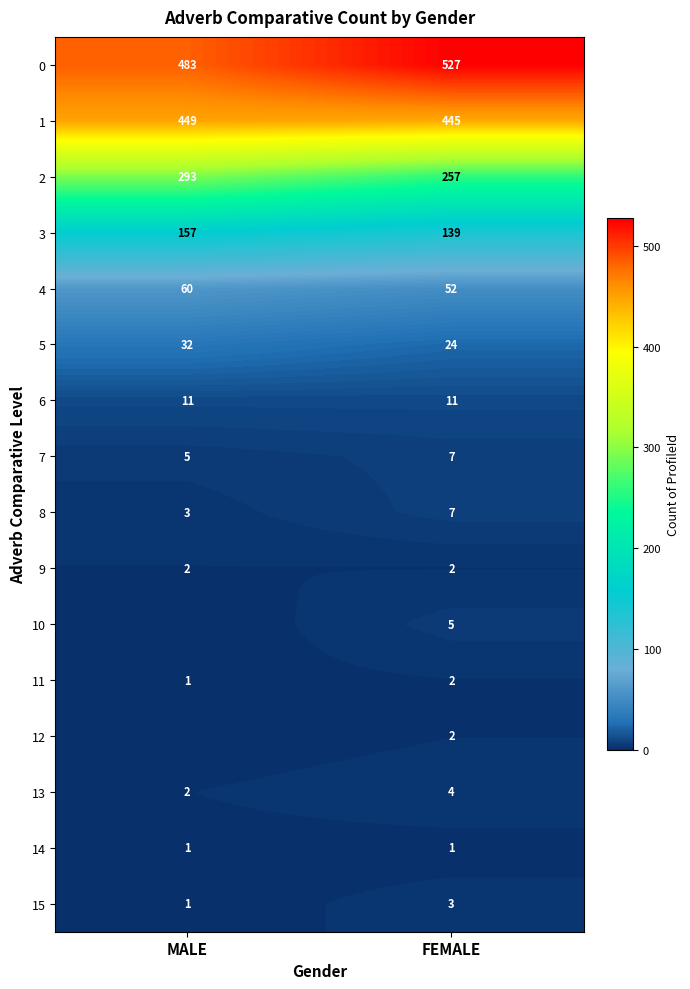

What is the difference between the maximum and minimum values in the 5 series?

8